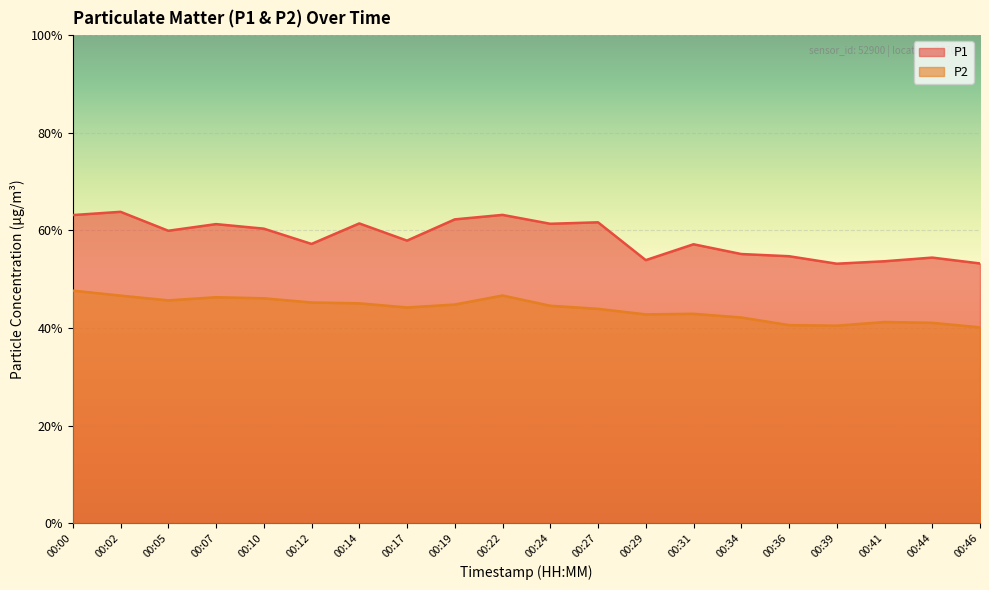

Which series has the widest spread of values?

P1